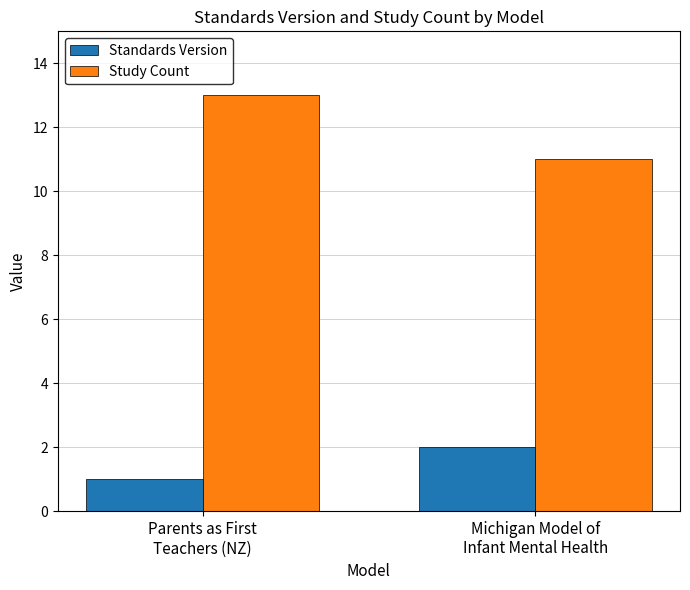

The value of Standards Version at Michigan Model of
Infant Mental Health is 3. True or false?

False